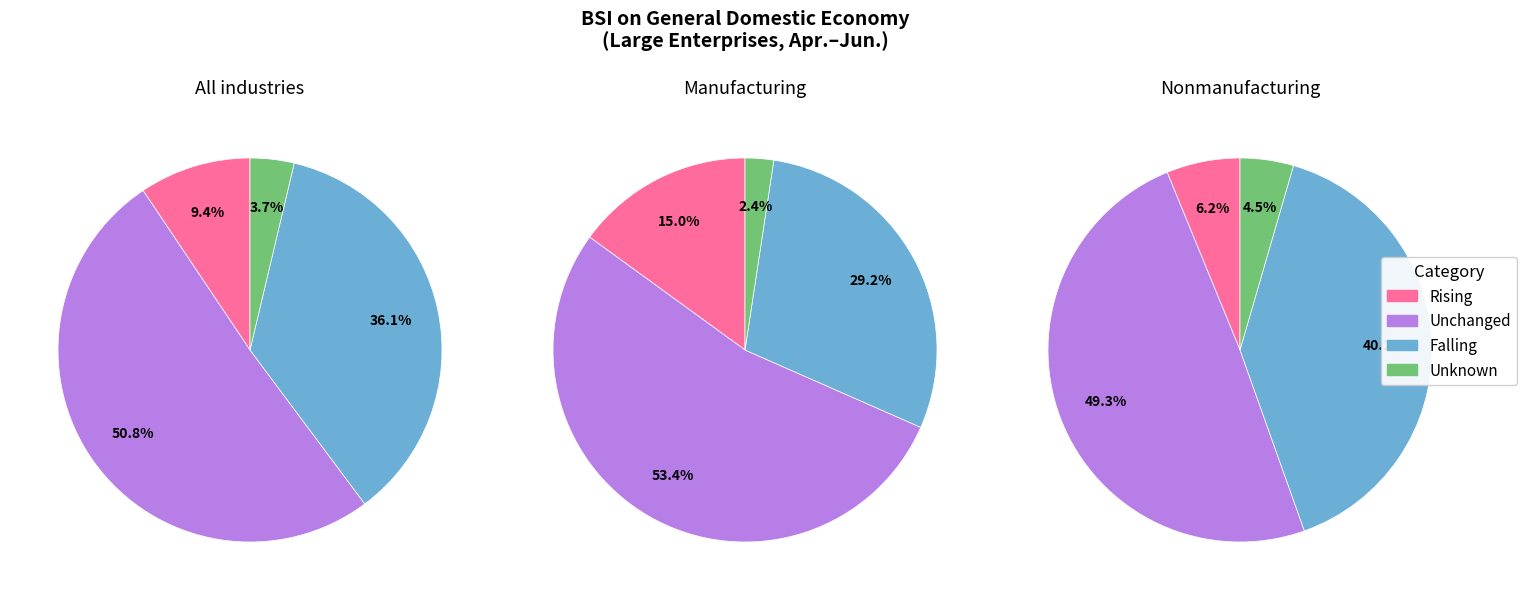

What is the spread (max minus min) of values at Falling?

10.9